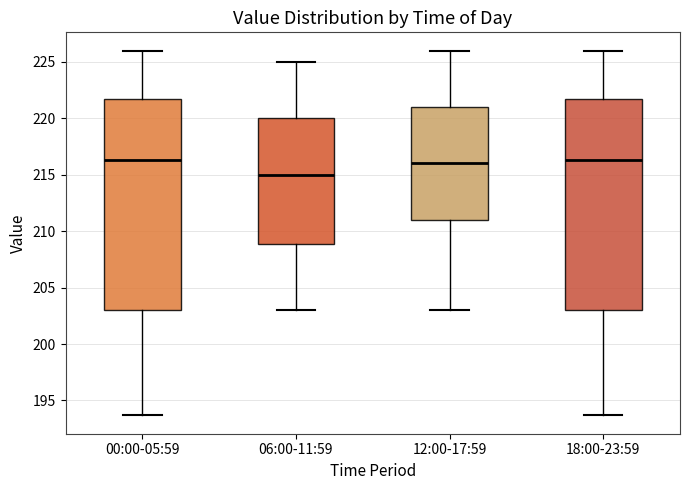

Where is the lower edge of the box for 00:00-05:59 on the y-axis? The values are not printed on the chart, so give them approximately, as read against the axis.

203.0